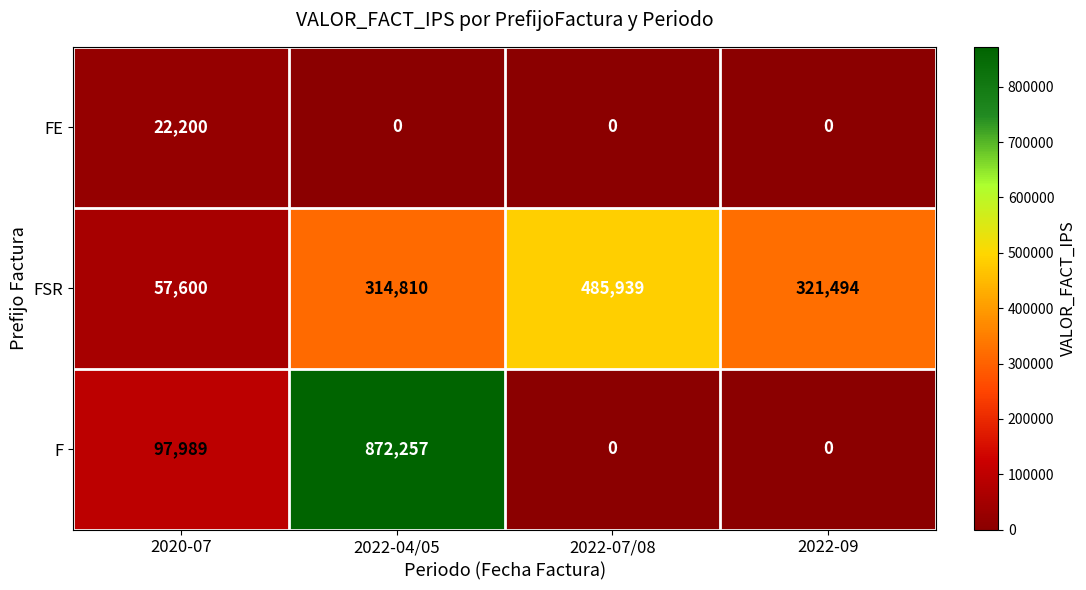

Is it true that FSR equals 321494 at 2022-09?

True